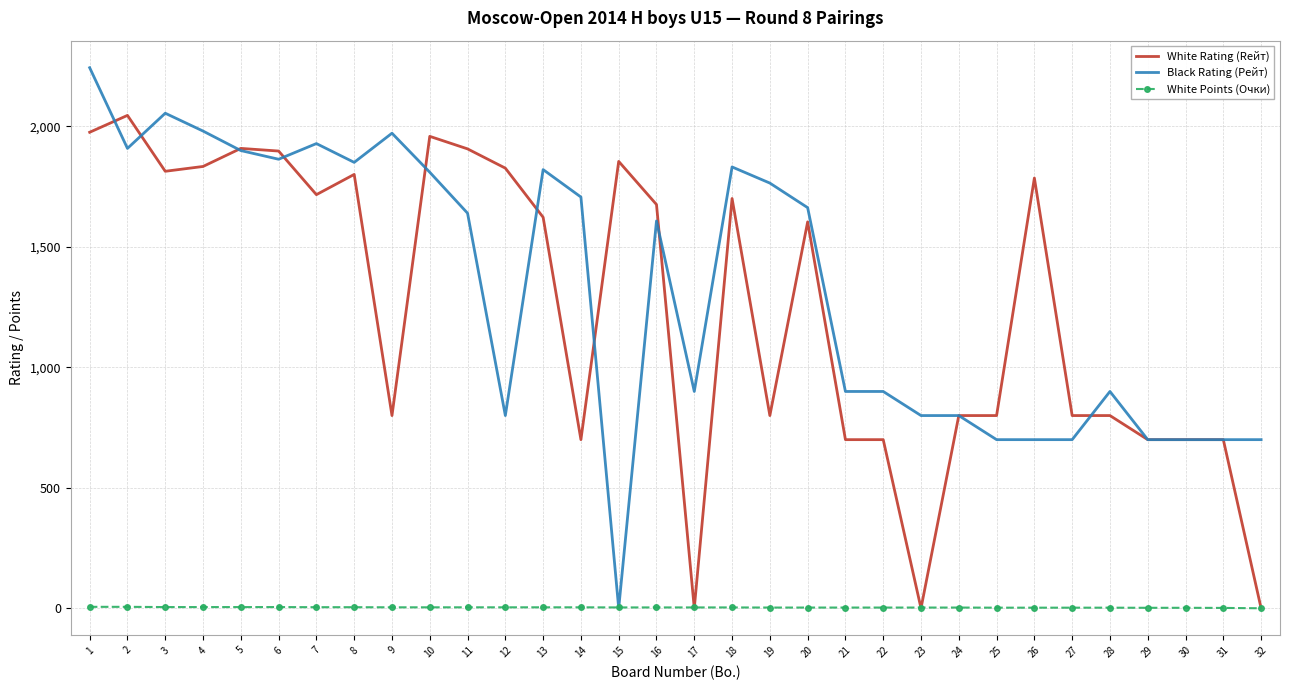

What is the difference between the maximum and second lowest values in the White Points (Очки) series?

4.5